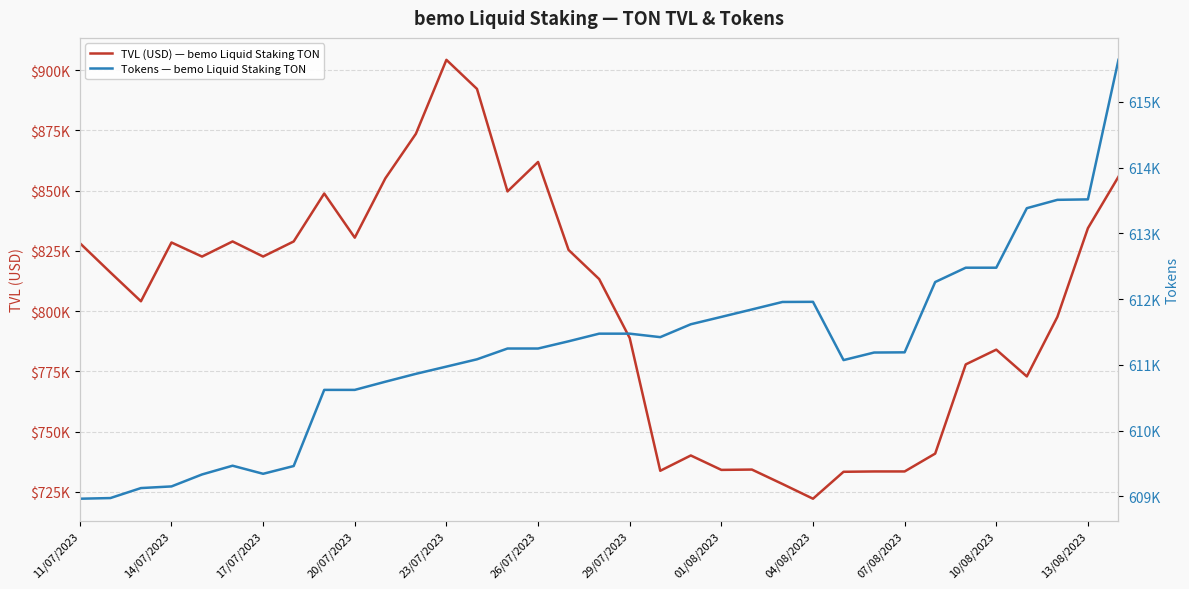

What position from the right is 23/07/2023?

23